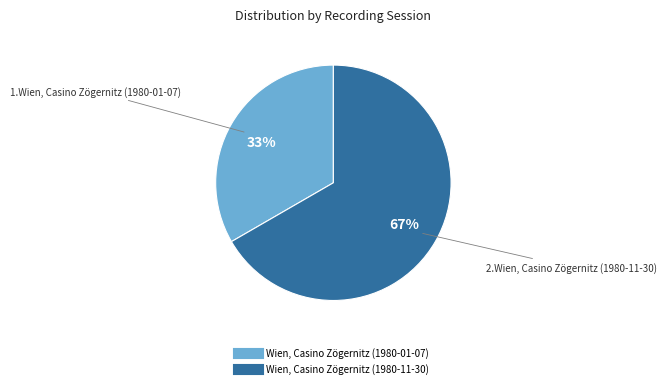

Combined, do Wien, Casino Zögernitz (1980-11-30) and Wien, Casino Zögernitz (1980-01-07) account for over 50%?

Yes